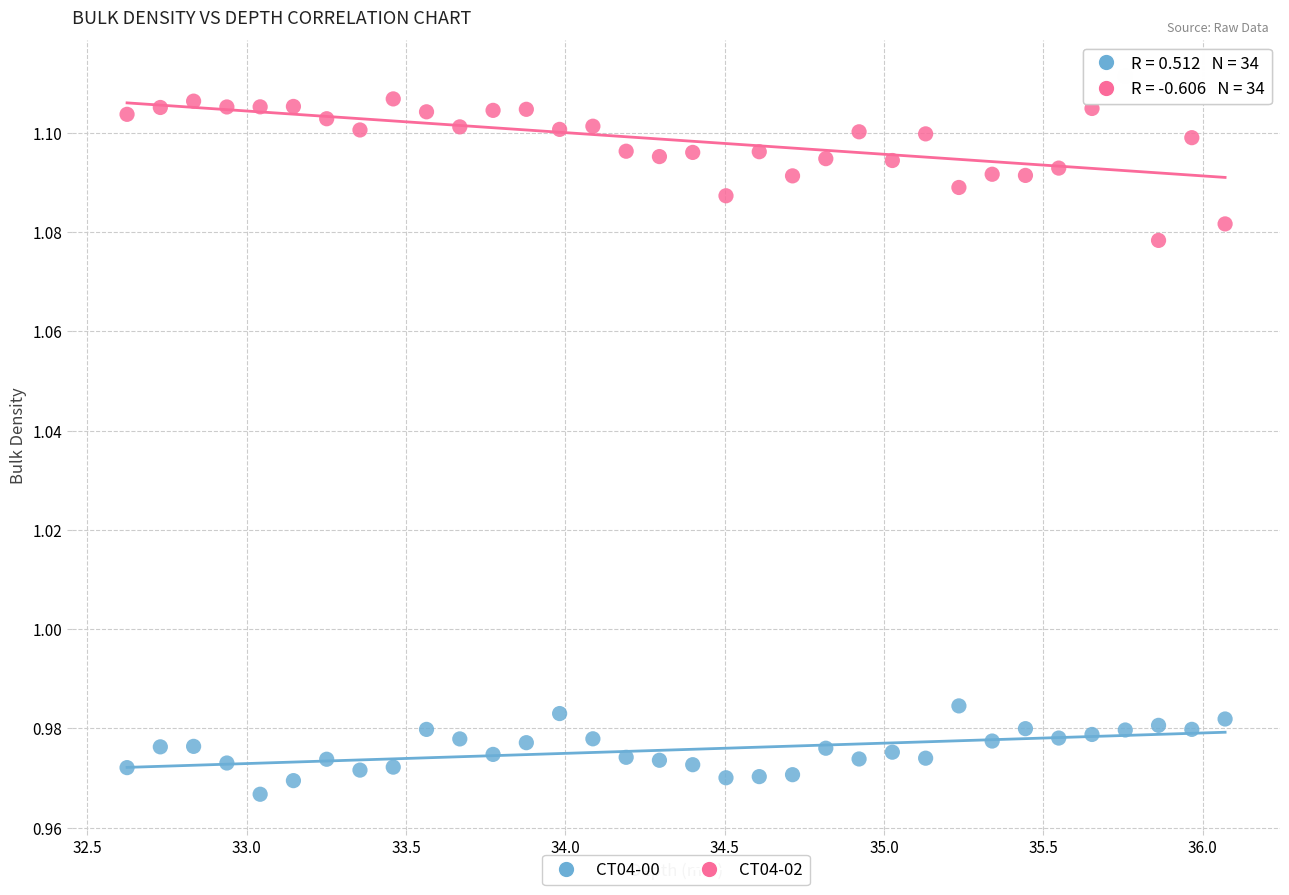

Across all data points, what is the range of X values (max minus min)?

3.4